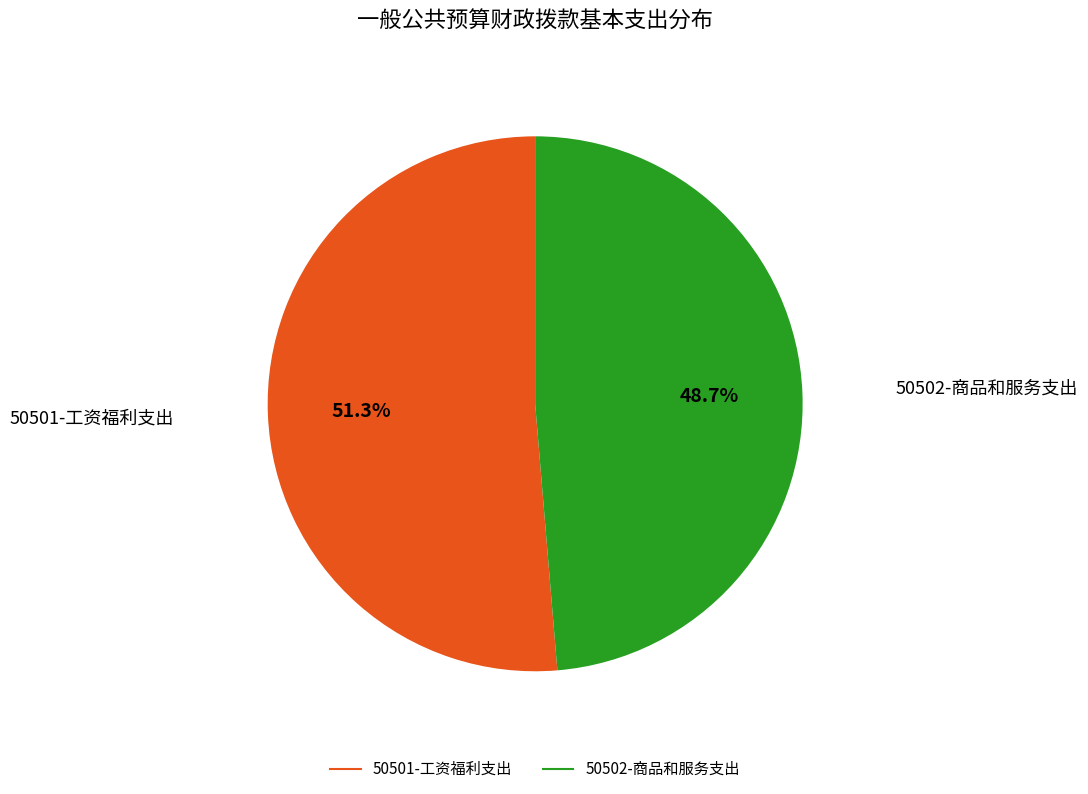

Does 50501-工资福利支出 account for over 50% of the chart?

Yes